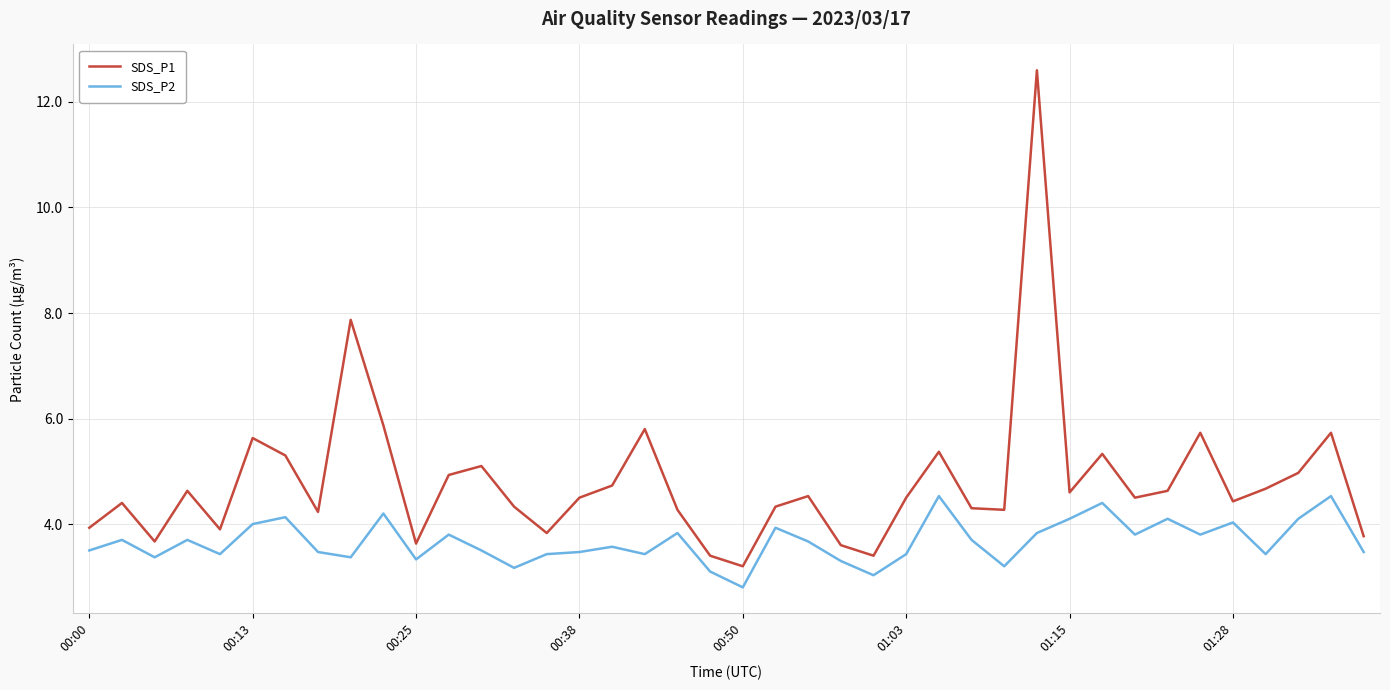

What is the average value of the SDS_P1 series?

4.8